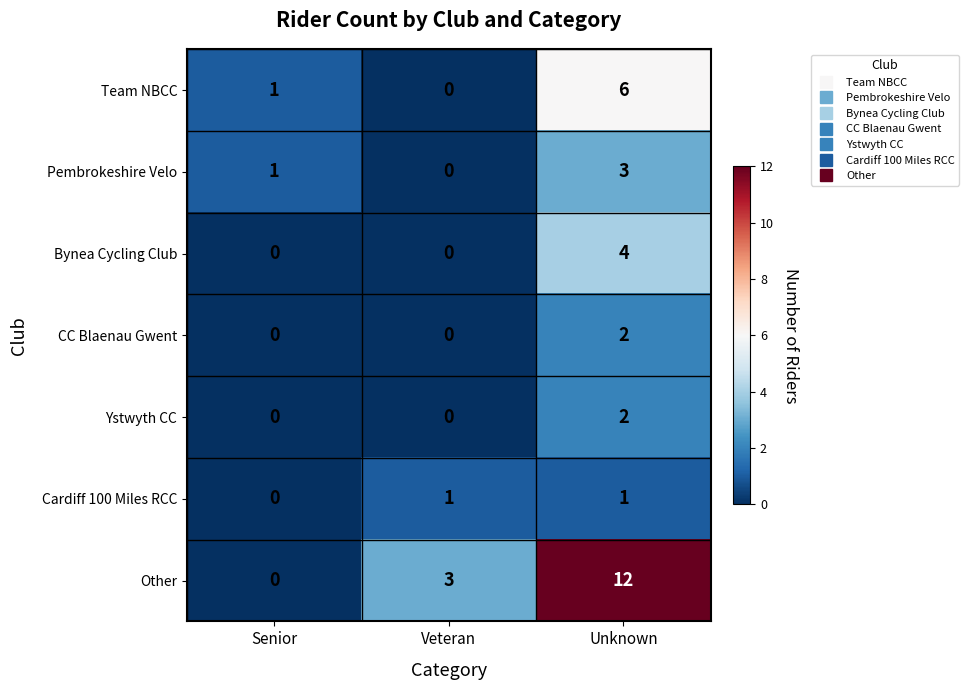

True or false: Other has a value of 0 at Senior.

True